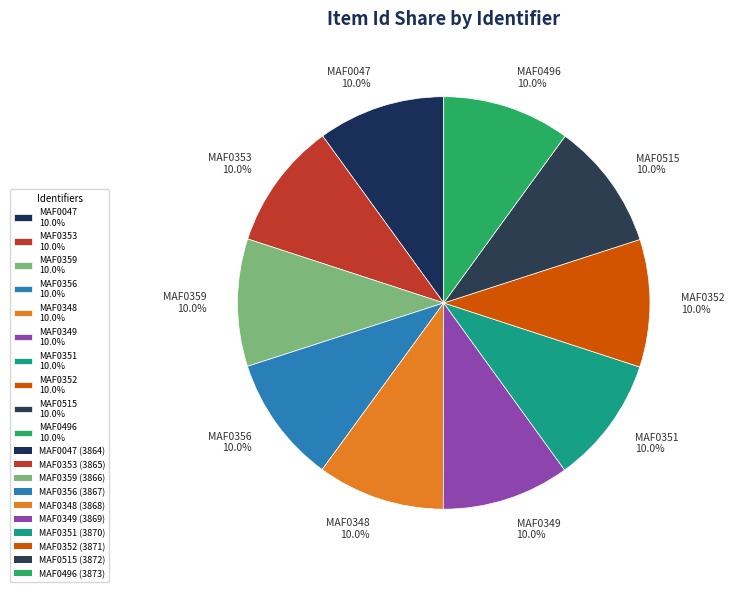

Is there a majority slice in this chart?

No